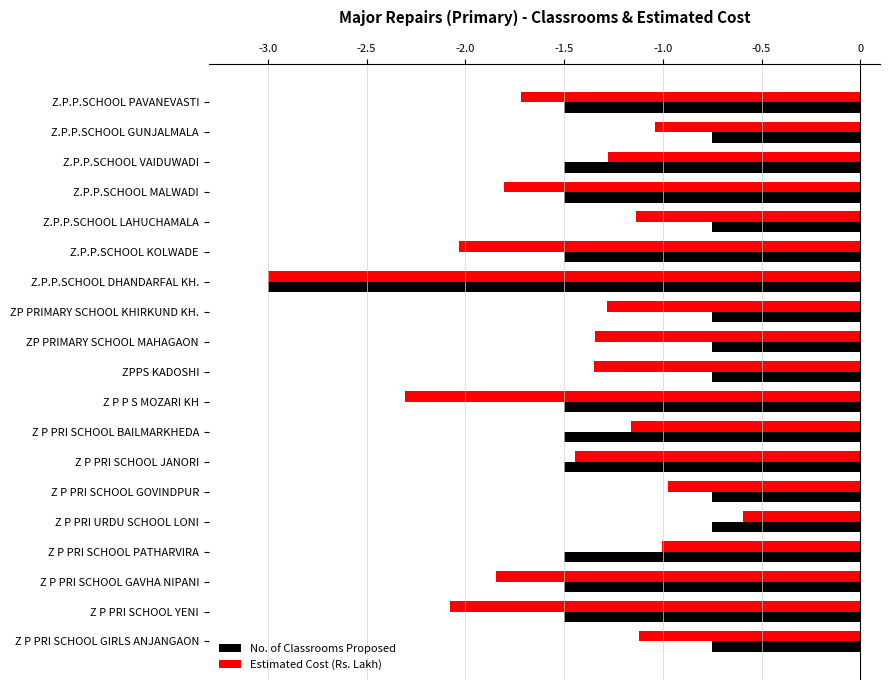

Is it true that No. of Classrooms Proposed equals -1.6 at Z.P.P.SCHOOL DHANDARFAL KH.?

False